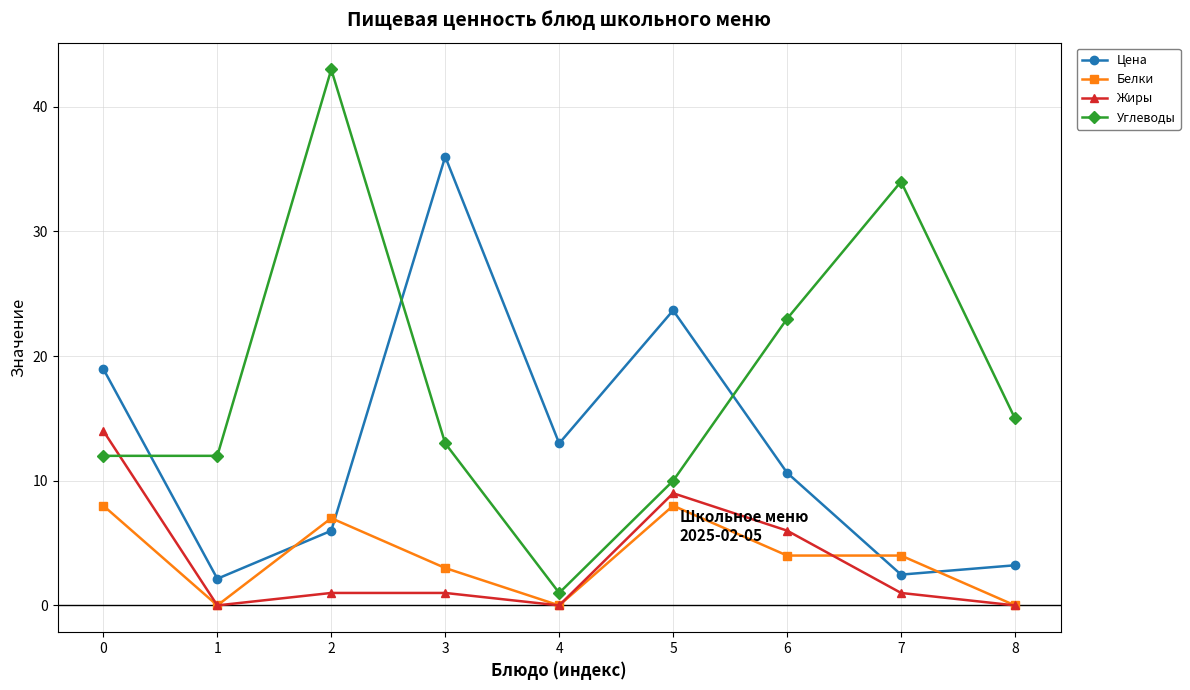

Is the value of Углеводы at 8 greater than the value of Цена at 5?

No